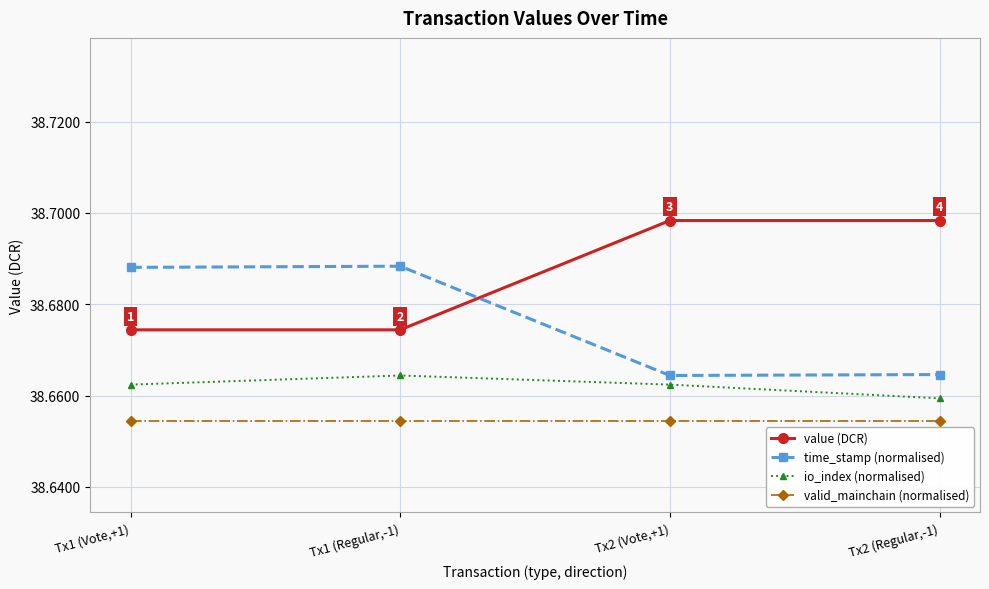

Rank the series by their average value, from highest to lowest.

value (DCR), time_stamp (normalised), io_index (normalised), valid_mainchain (normalised)